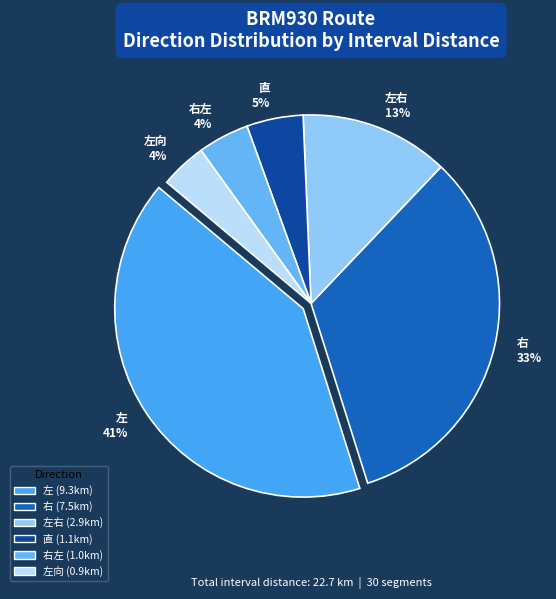

The 左右 13% slice represents 22% of the pie. True or false?

False